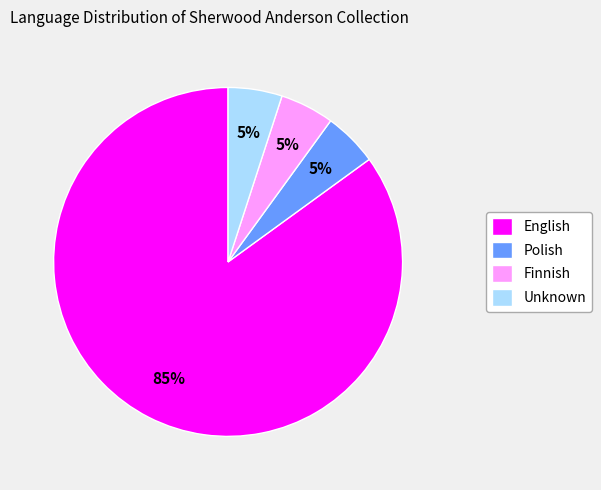

Do Unknown and Finnish together represent more than half of the pie?

No